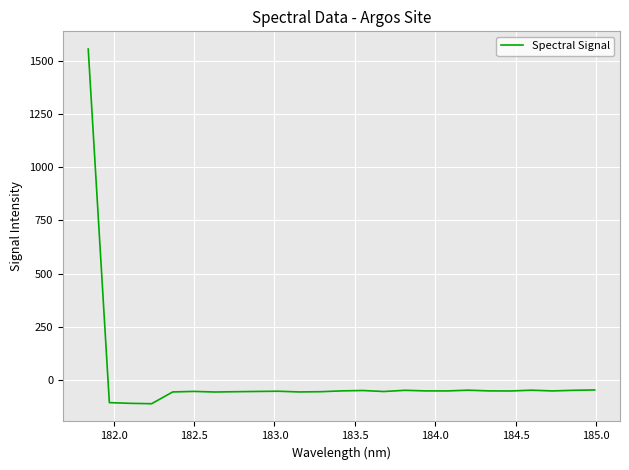

Does the chart display data point markers on the line(s)?

No